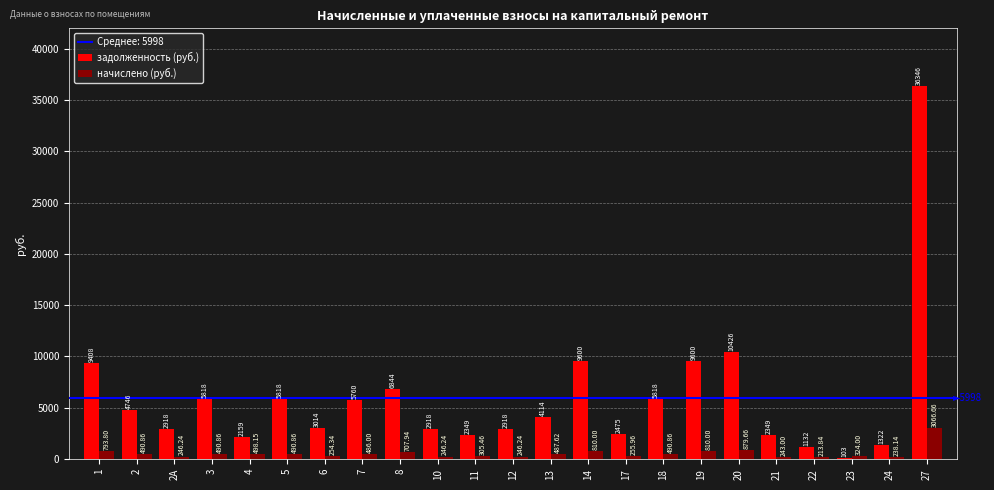

The value of задолженность (руб.) at 2 is 8258.5. True or false?

False